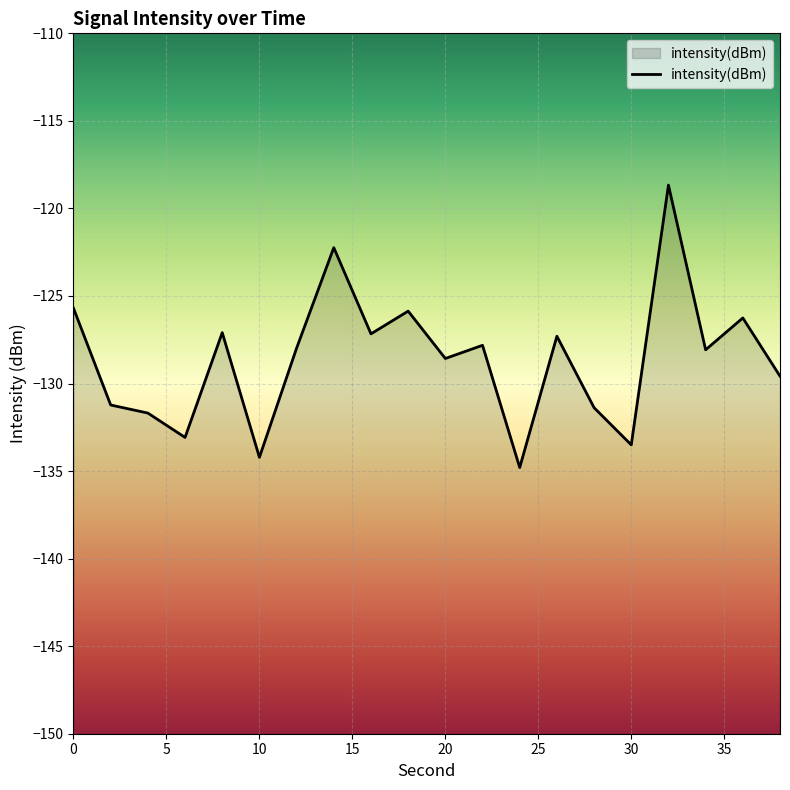

Where is the data nearest to the value -126?

18